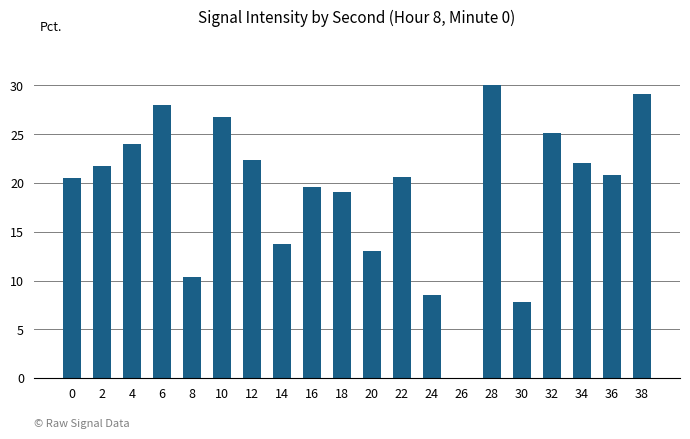

Between 12 and 10, which is larger?

10